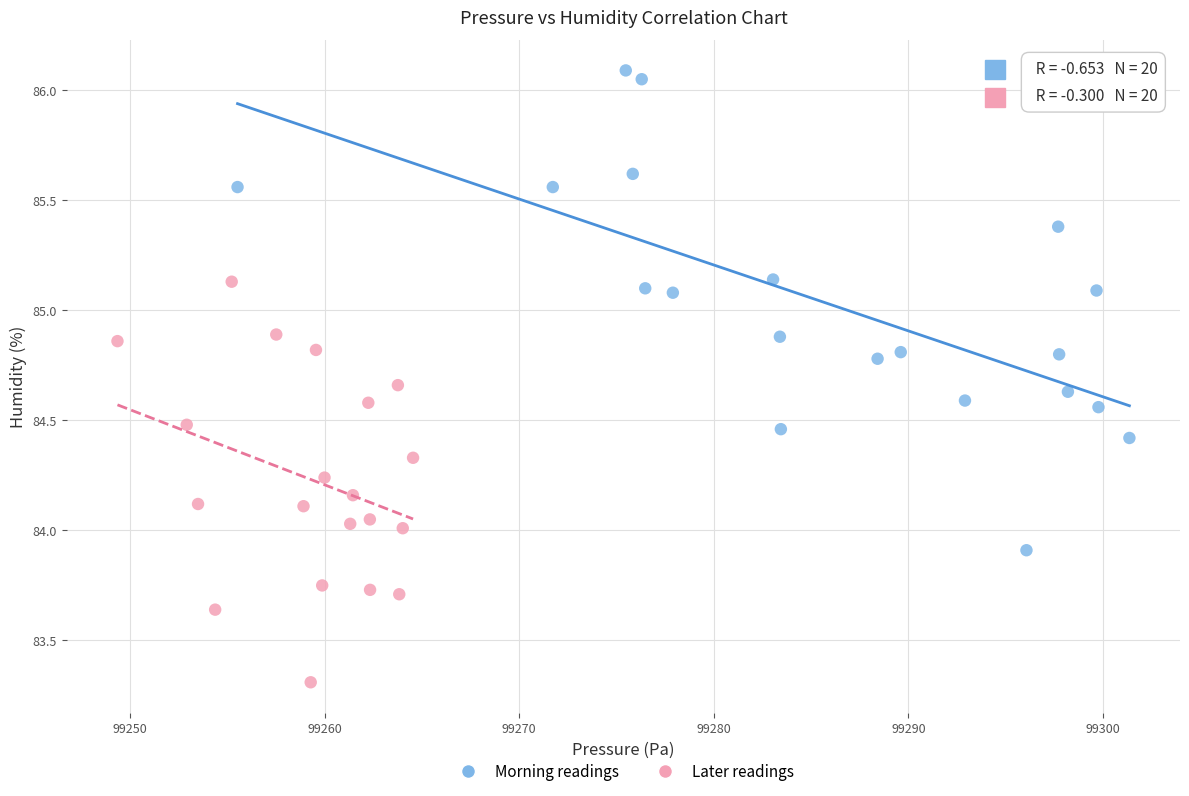

Which series has the largest Y range (max minus min)?

Morning readings